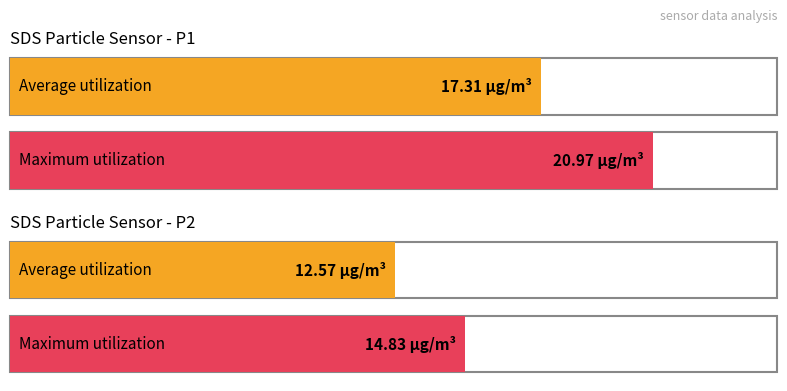

How many data points in Maximum utilization are less than 20?

1